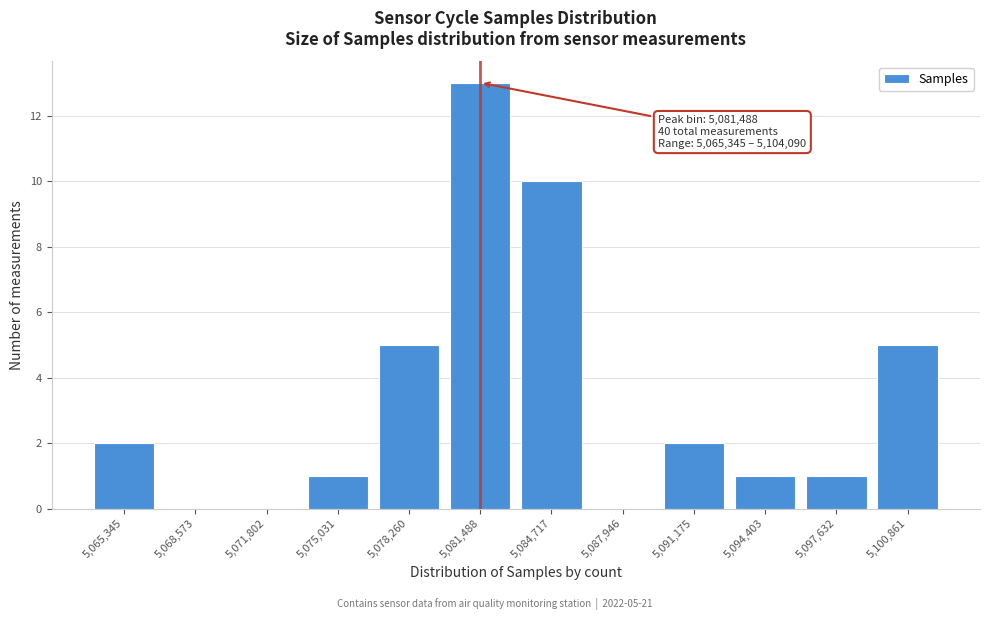

Reading left to right, transcribe all the data shown in this chart.

5,065,345=2	5,068,573=0	5,071,802=0	5,075,031=1	5,078,260=5	5,081,488=13	5,084,717=10	5,087,946=0	5,091,175=2	5,094,403=1	5,097,632=1	5,100,861=5